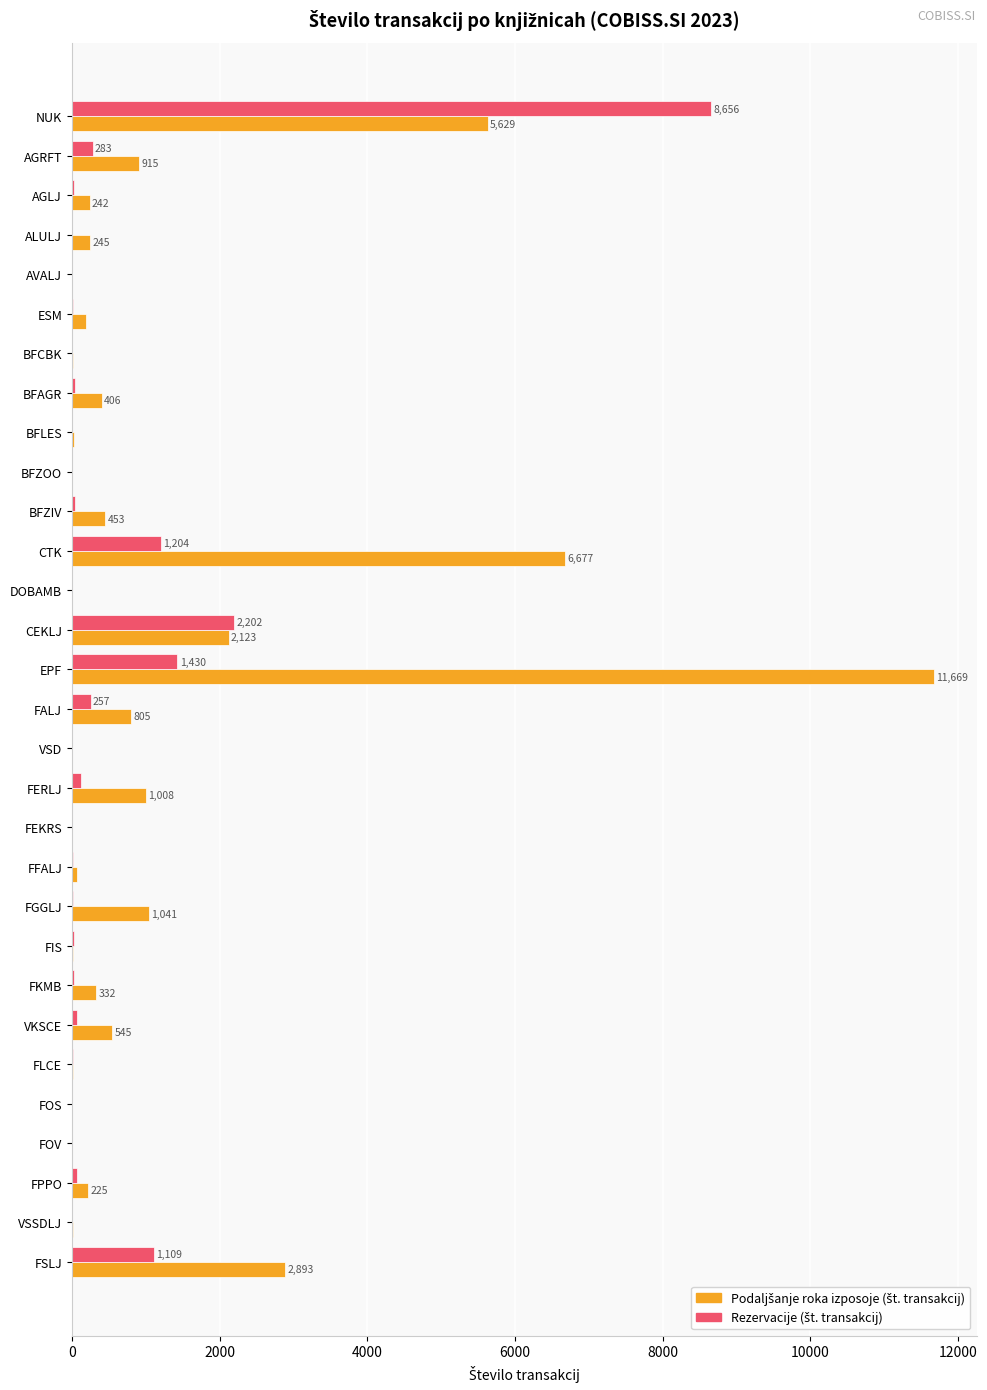

Which category has the highest value across all series?

EPF